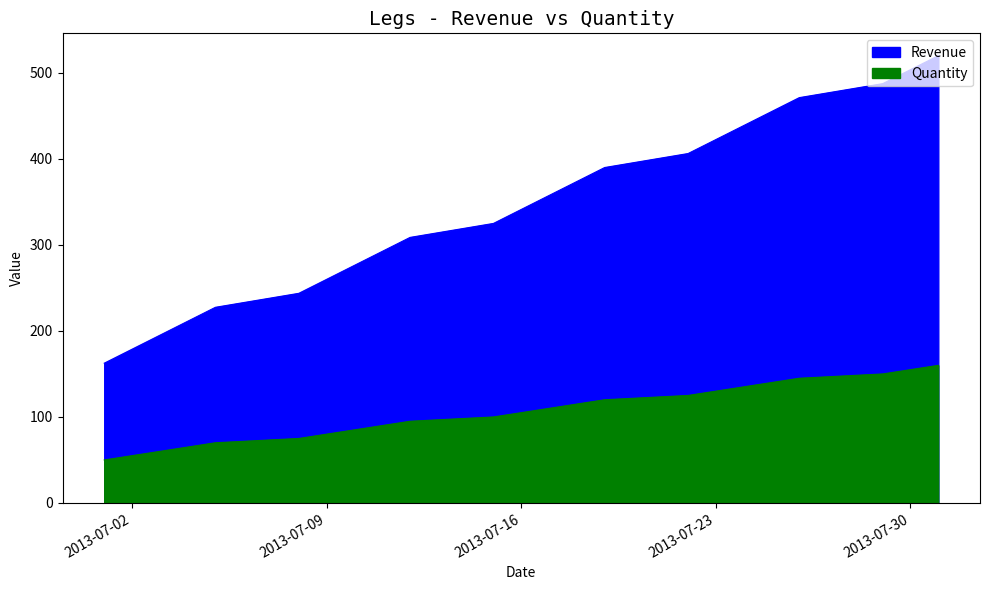

Where is Revenue nearest to the value 341?

2013-07-16